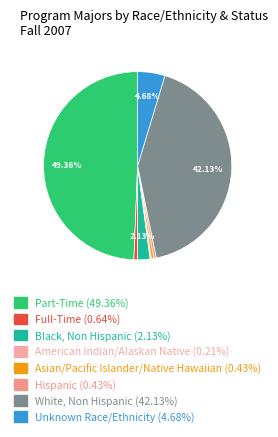

Which category has the smallest portion of the pie?

American Indian/Alaskan Native